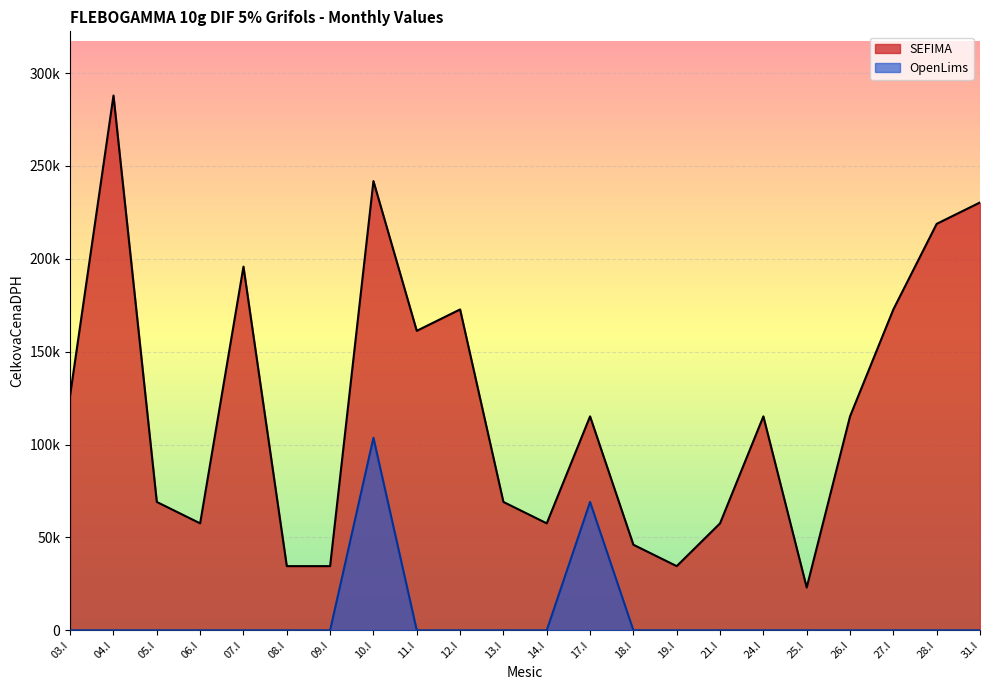

True or false: SEFIMA and OpenLims intersect in this chart.

False